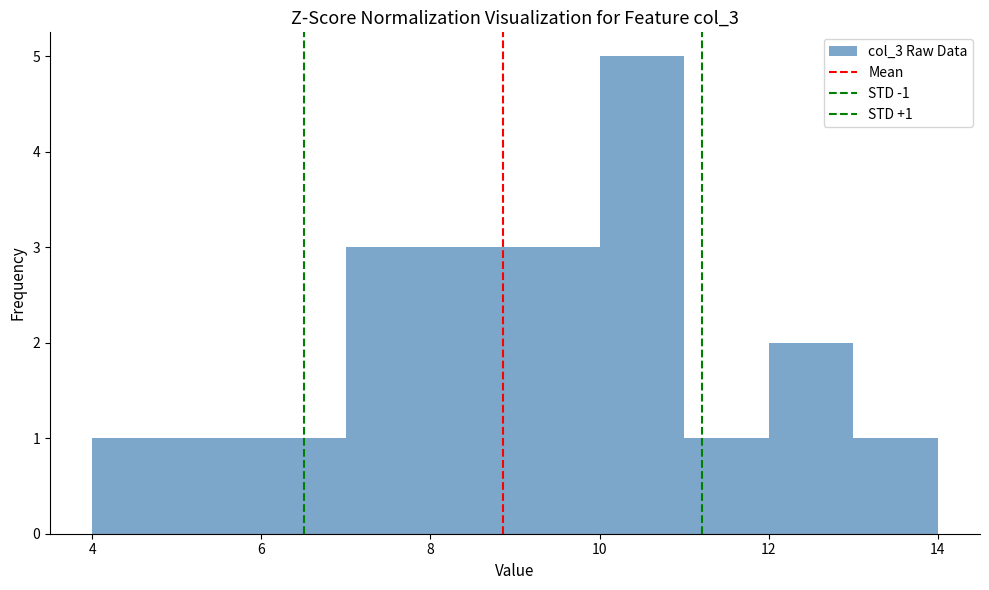

Over which range of the x-axis is the bar tallest?

10 to 11